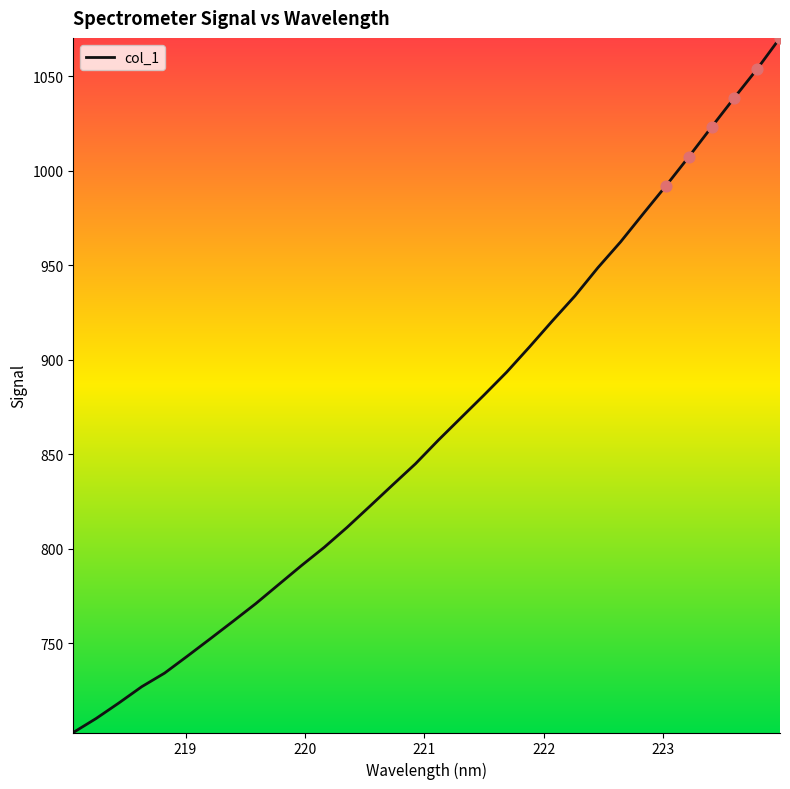

What is the difference between the maximum and minimum values?

367.6